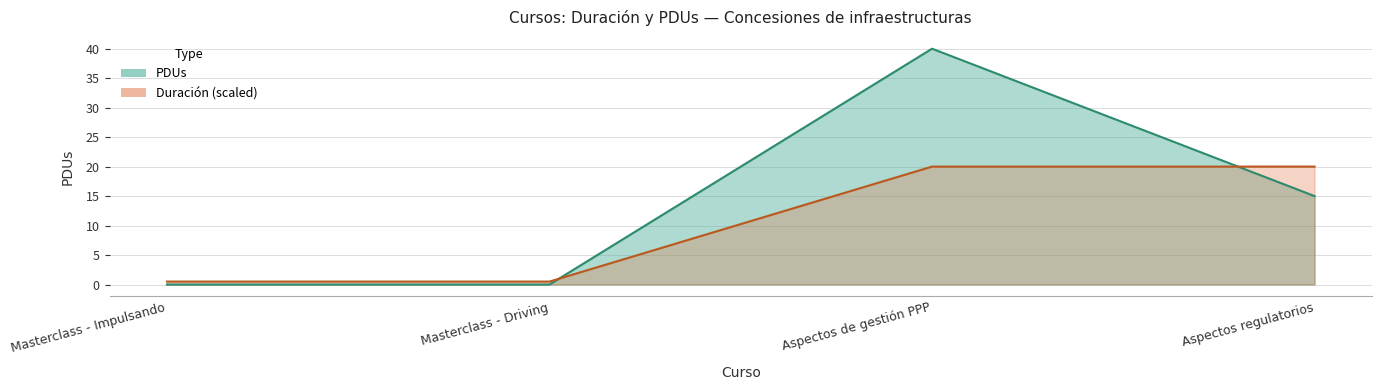

At which category does the chart reach its peak across all series?

Aspectos de gestión PPP